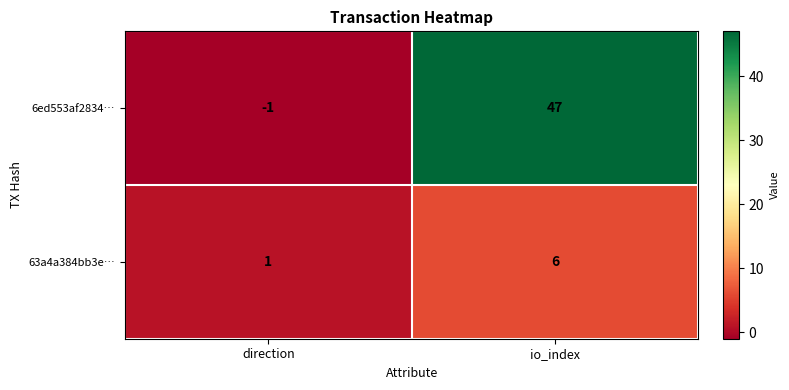

At which category does the chart reach its minimum across all series?

direction